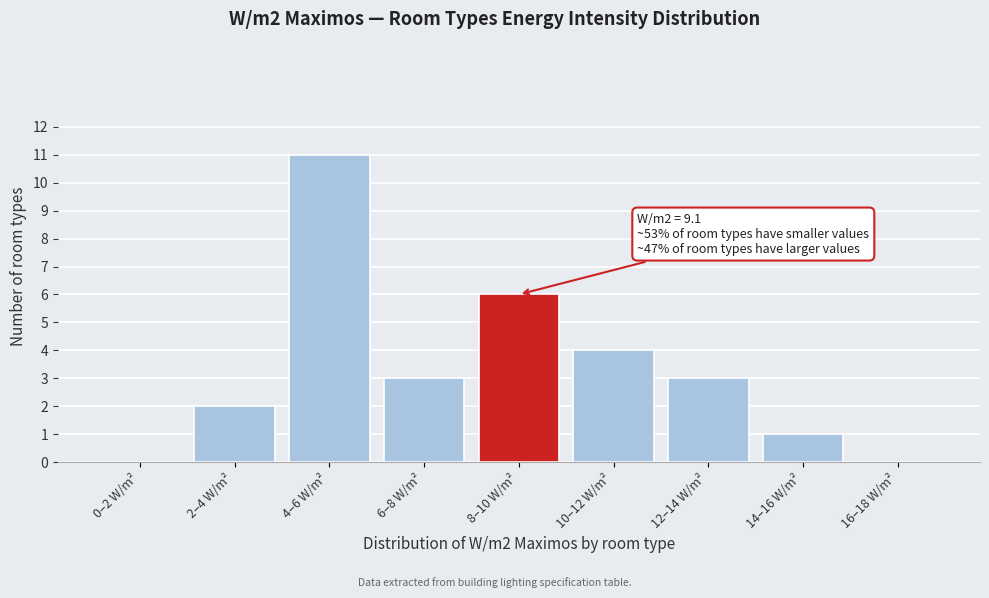

Reading left to right, list all the values displayed in this chart.

0–2 W/m²=0	2–4 W/m²=2	4–6 W/m²=11	6–8 W/m²=3	8–10 W/m²=6	10–12 W/m²=4	12–14 W/m²=3	14–16 W/m²=1	16–18 W/m²=0